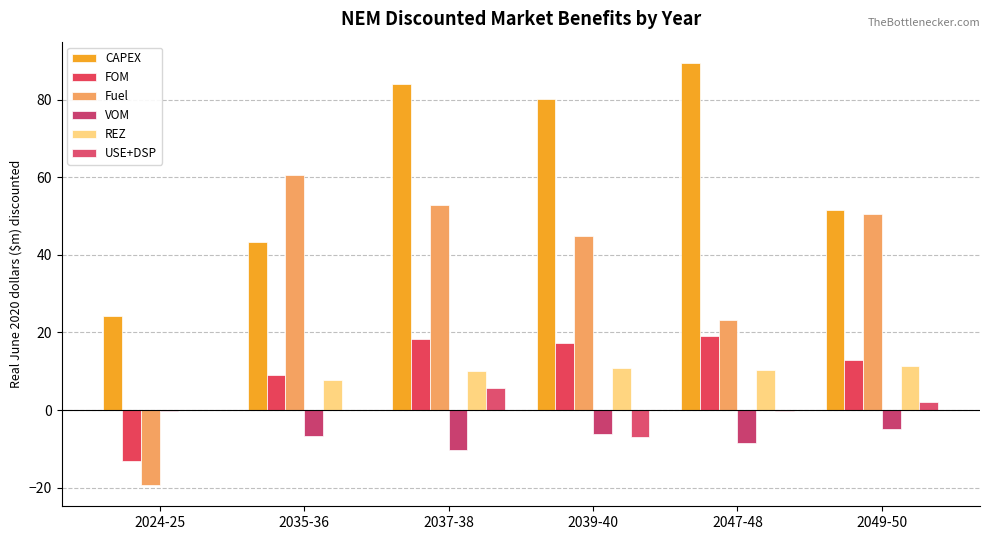

How many groups of bars are there?

6